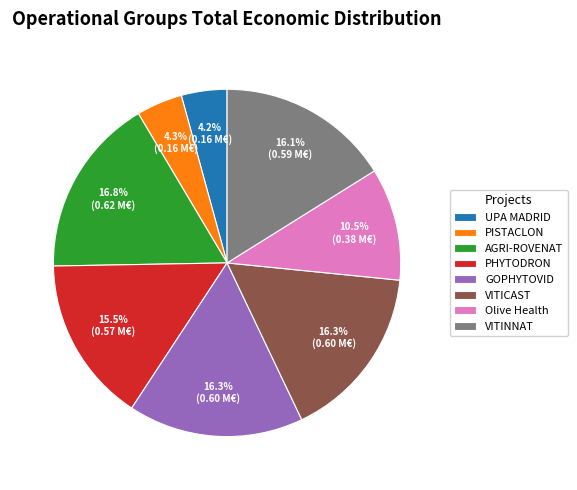

Does VITICAST account for over 50% of the chart?

No